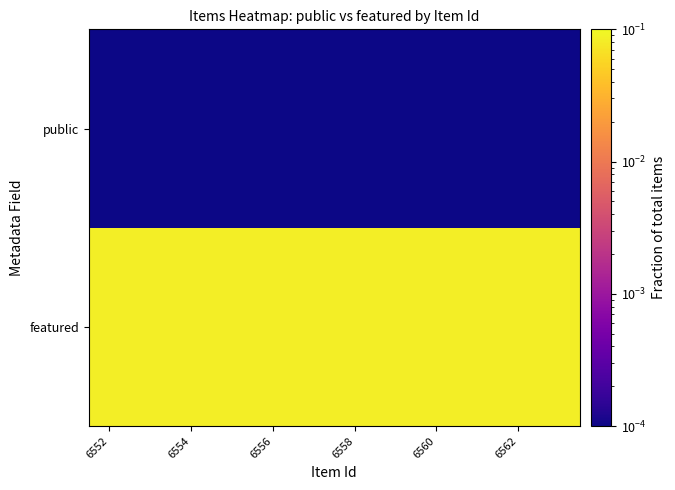

Which series has the largest range (max minus min)?

featured